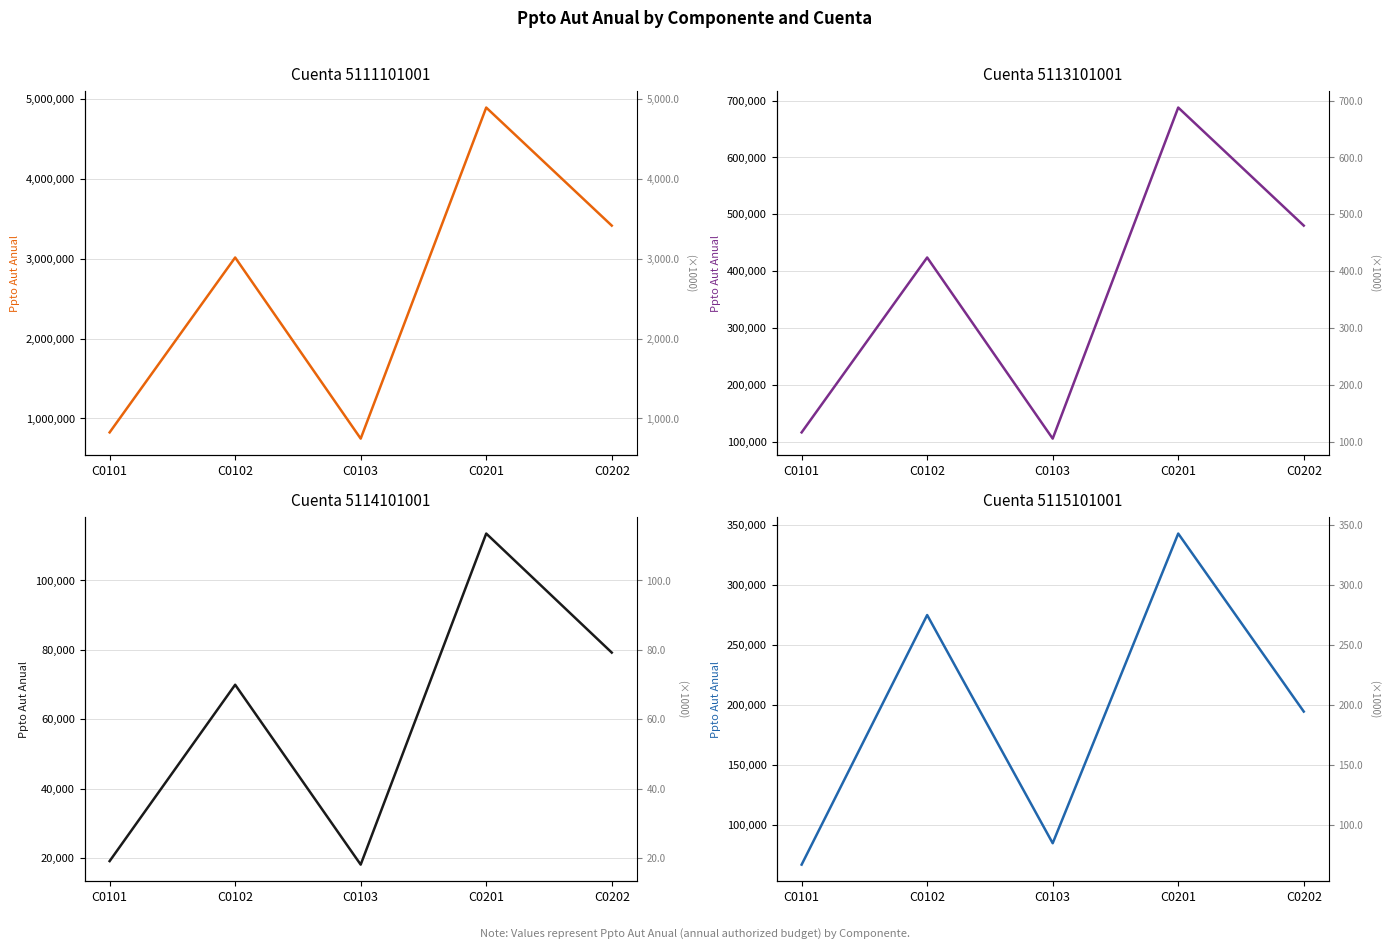

Rank the series at C0103 from lowest to highest value.

5114101001, 5115101001, 5113101001, 5111101001